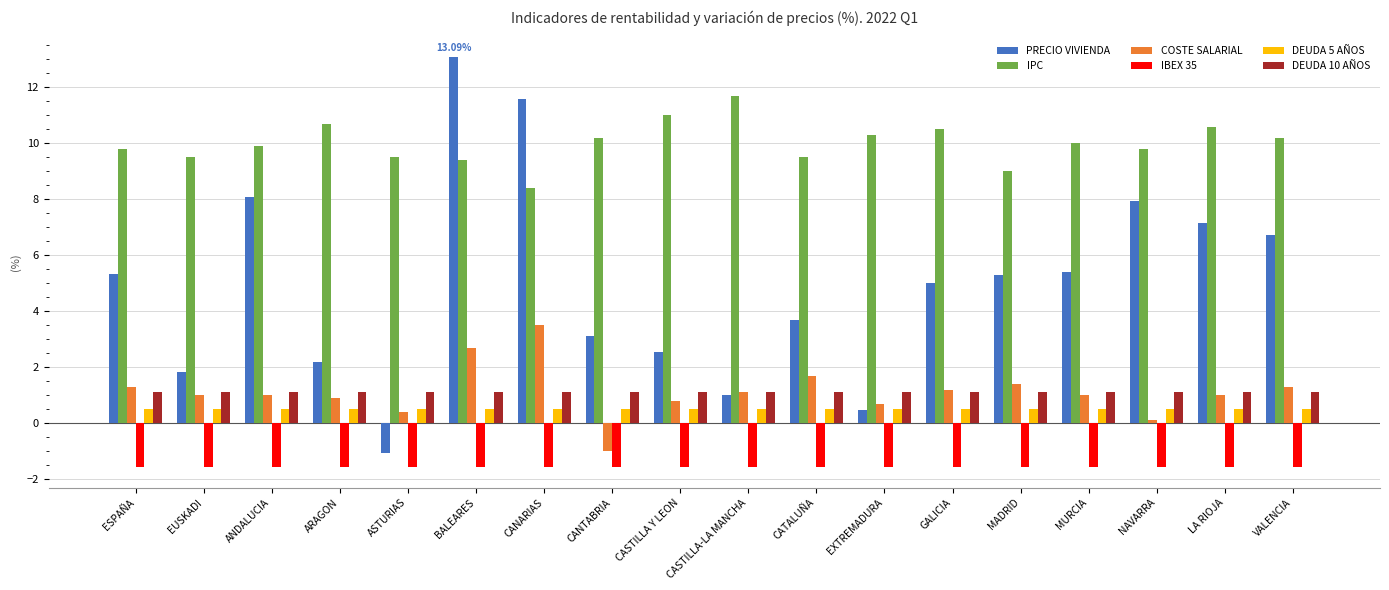

Rank the series at MURCIA from highest to lowest value.

IPC, PRECIO VIVIENDA, DEUDA 10 AÑOS, COSTE SALARIAL, DEUDA 5 AÑOS, IBEX 35